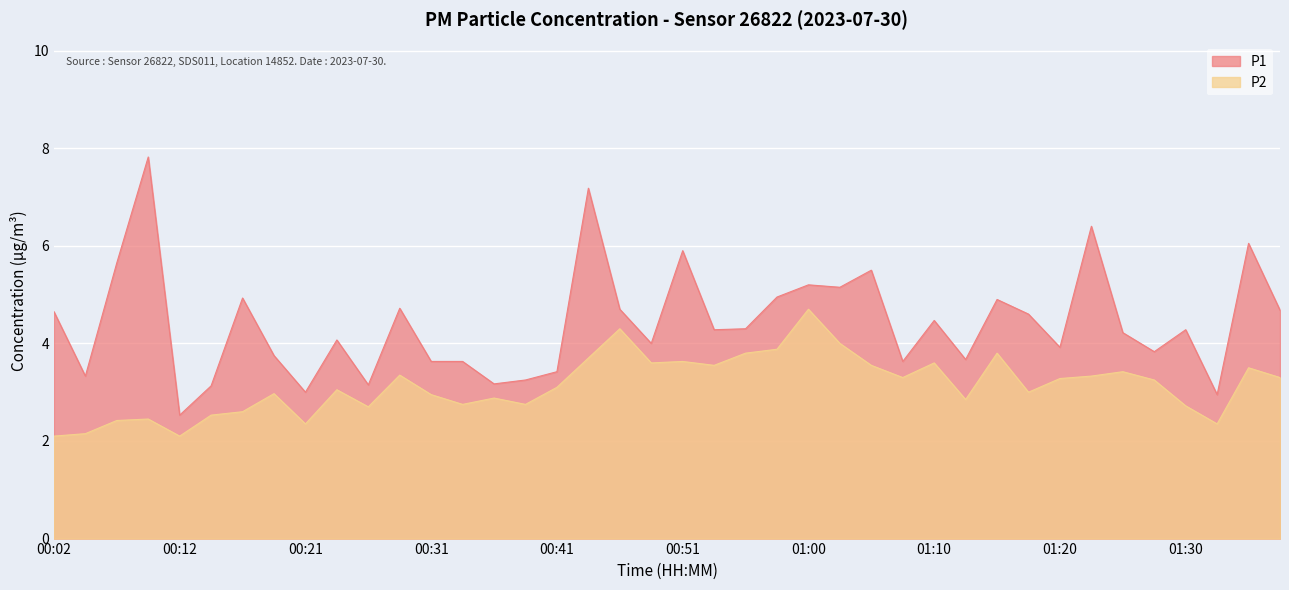

Reading left to right, list all the values displayed in this chart.

P1: 00:02=4.7	00:04=3.3	00:07=5.7	00:09=7.8	00:12=2.5	00:14=3.1	00:17=4.9	00:19=3.8	00:21=3.0	00:24=4.1	00:26=3.1	00:29=4.7	00:31=3.6	00:34=3.6	00:36=3.2	00:38=3.2	00:41=3.4	00:43=7.2	00:46=4.7	00:48=4.0	00:51=5.9	00:53=4.3	00:55=4.3	00:58=5.0	01:00=5.2	01:03=5.2	01:05=5.5	01:08=3.6	01:10=4.5	01:13=3.7	01:15=4.9	01:18=4.6	01:20=3.9	01:22=6.4	01:25=4.2	01:27=3.8	01:30=4.3	01:33=3.0	01:35=6.0	01:37=4.7
P2: 00:02=2.1	00:04=2.1	00:07=2.4	00:09=2.5	00:12=2.1	00:14=2.5	00:17=2.6	00:19=3.0	00:21=2.4	00:24=3.0	00:26=2.7	00:29=3.4	00:31=3.0	00:34=2.8	00:36=2.9	00:38=2.8	00:41=3.1	00:43=3.7	00:46=4.3	00:48=3.6	00:51=3.6	00:53=3.5	00:55=3.8	00:58=3.9	01:00=4.7	01:03=4.0	01:05=3.5	01:08=3.3	01:10=3.6	01:13=2.9	01:15=3.8	01:18=3.0	01:20=3.3	01:22=3.3	01:25=3.4	01:27=3.2	01:30=2.7	01:33=2.4	01:35=3.5	01:37=3.3